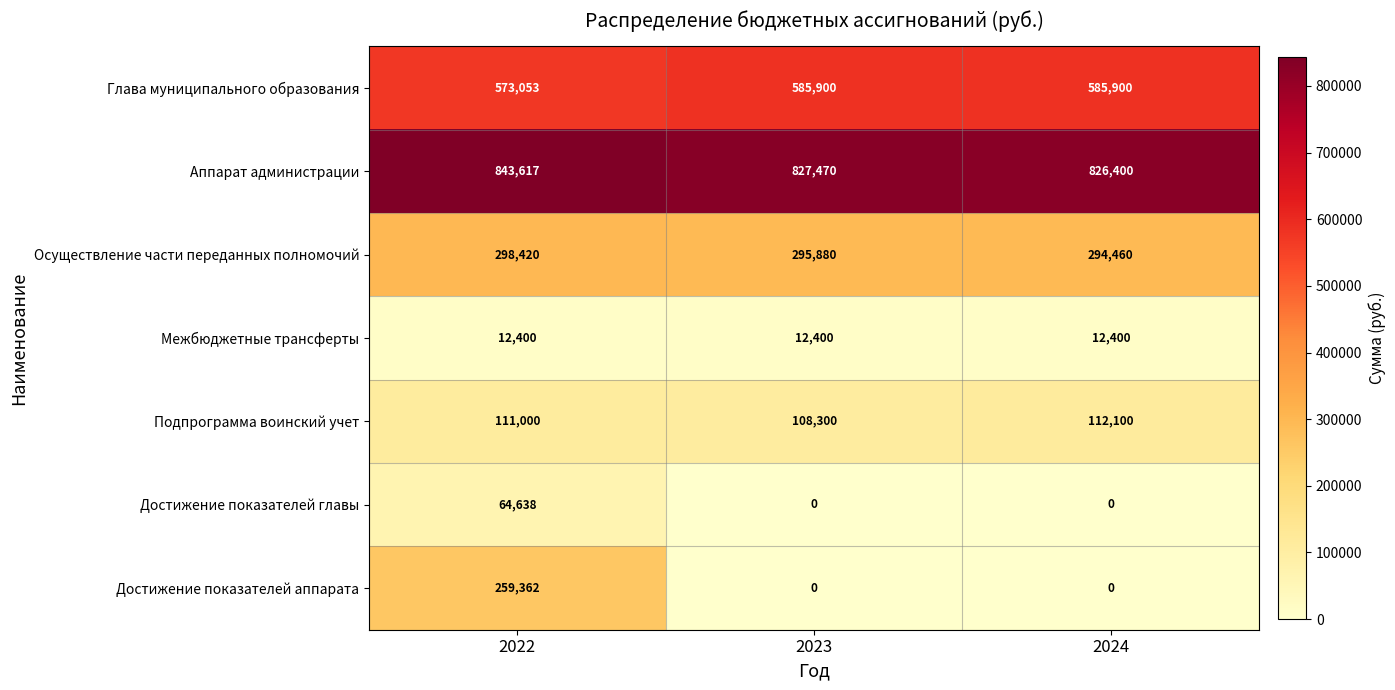

What is the sum of the Глава муниципального образования values at 2023 and 2022?

1158953